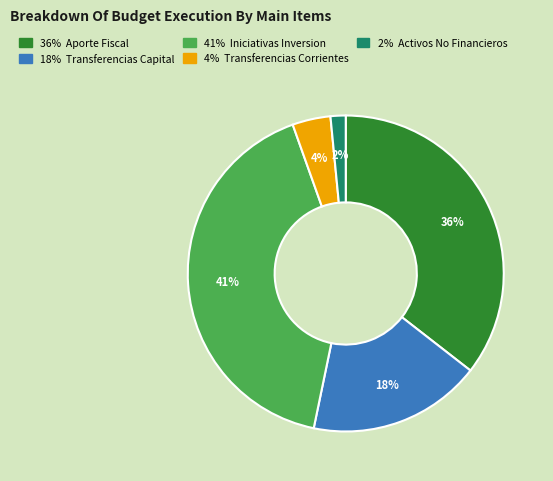

To the nearest percent, what is the average slice percentage?

20%